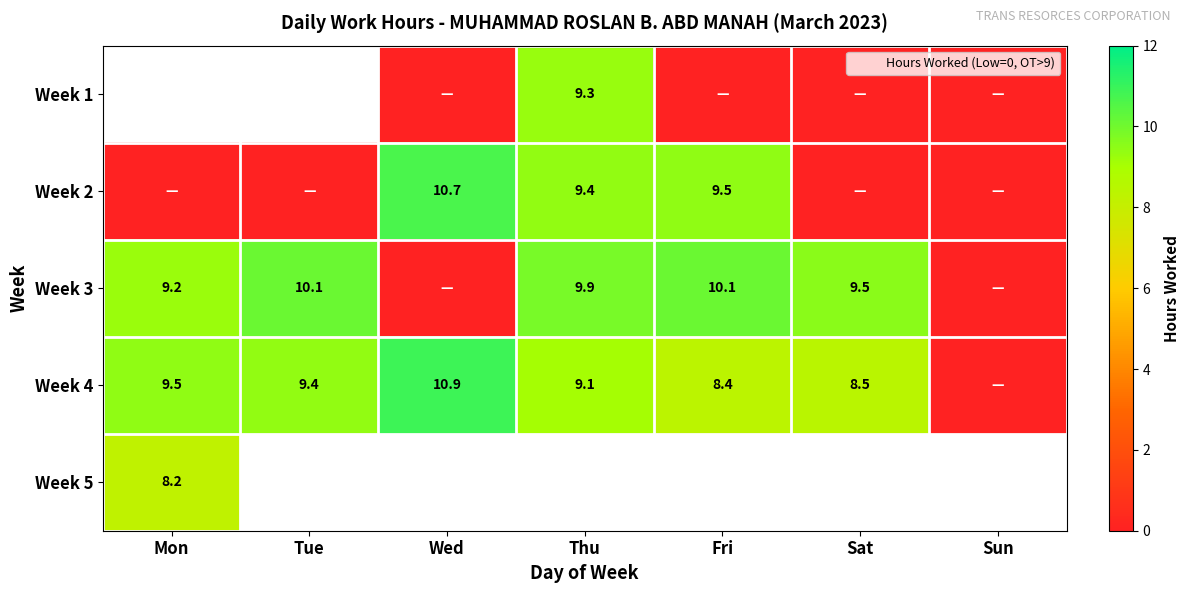

The Week 2 series shows 9.4 at Thu. True or false?

True